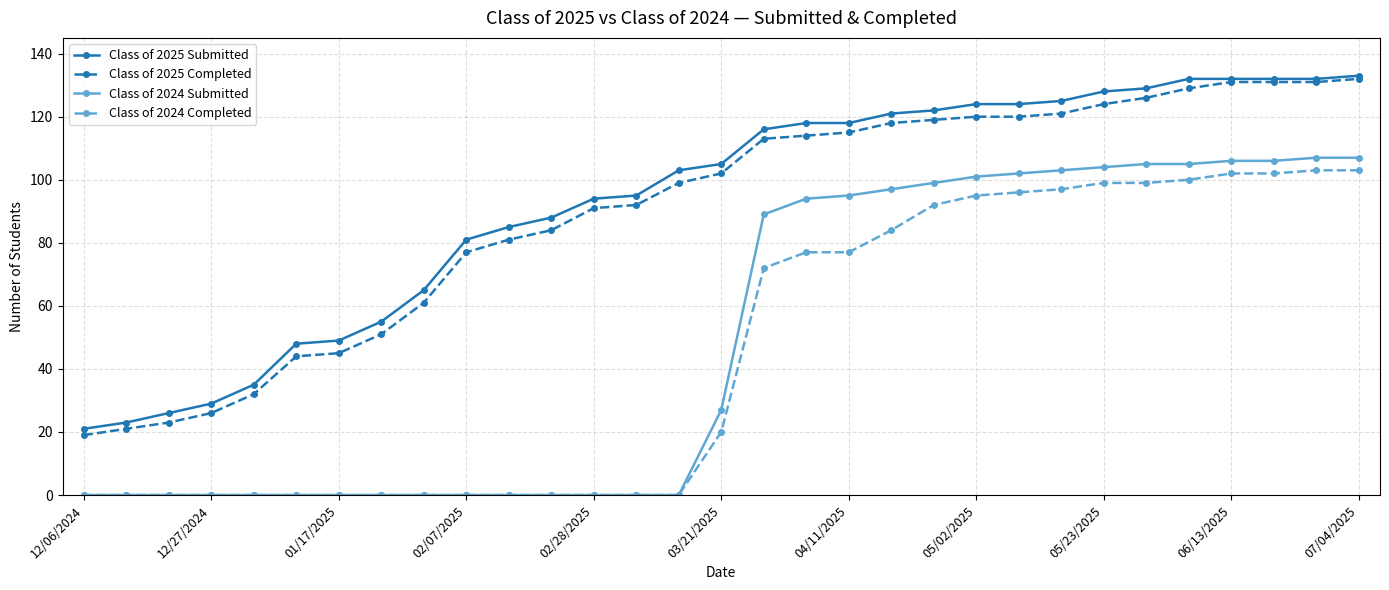

What is the average value of the Class of 2024 Completed series?

46